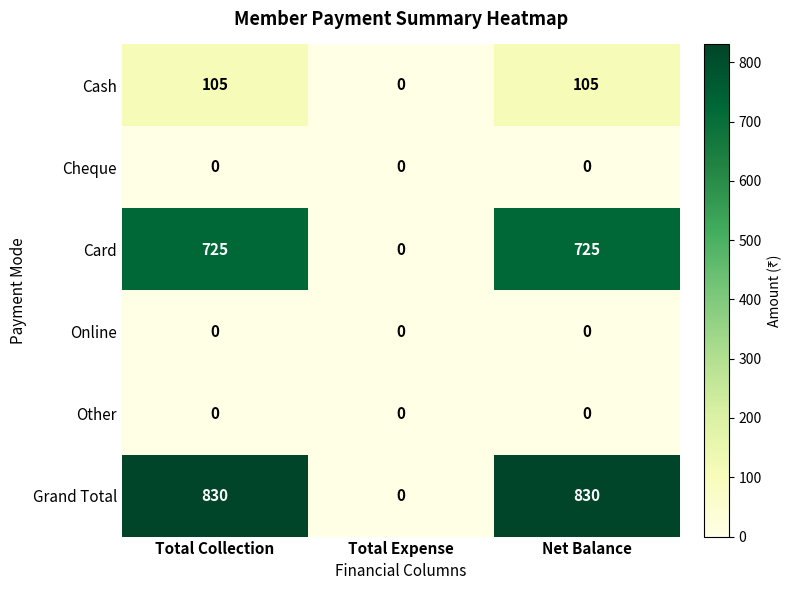

Which series changed the most between Total Collection and Total Expense?

Grand Total